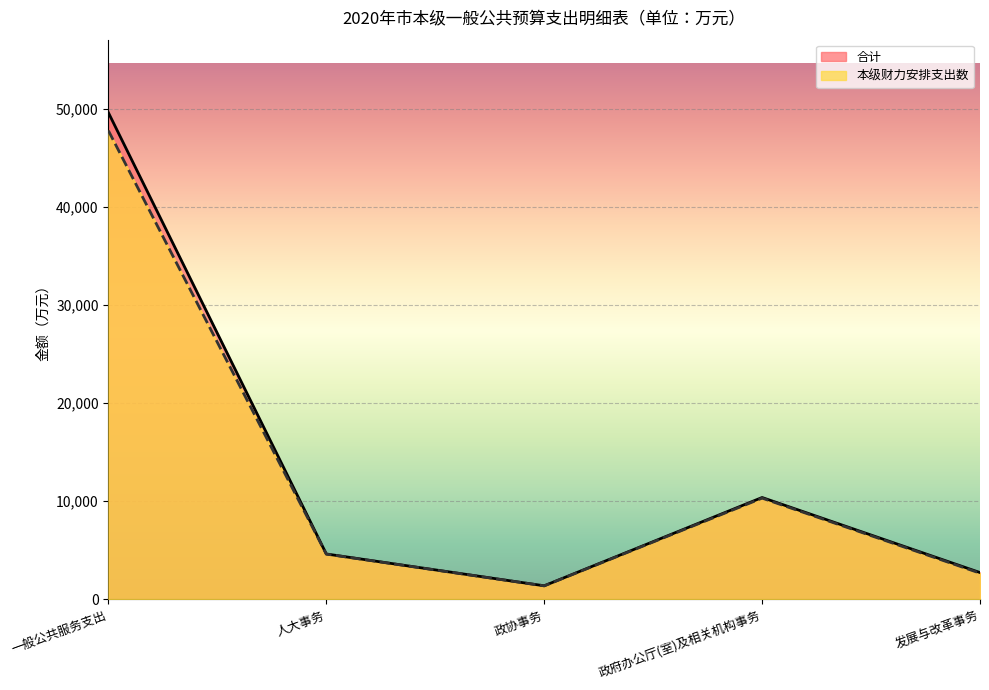

Rank the series at 人大事务 from lowest to highest value.

本级财力安排支出数, 合计